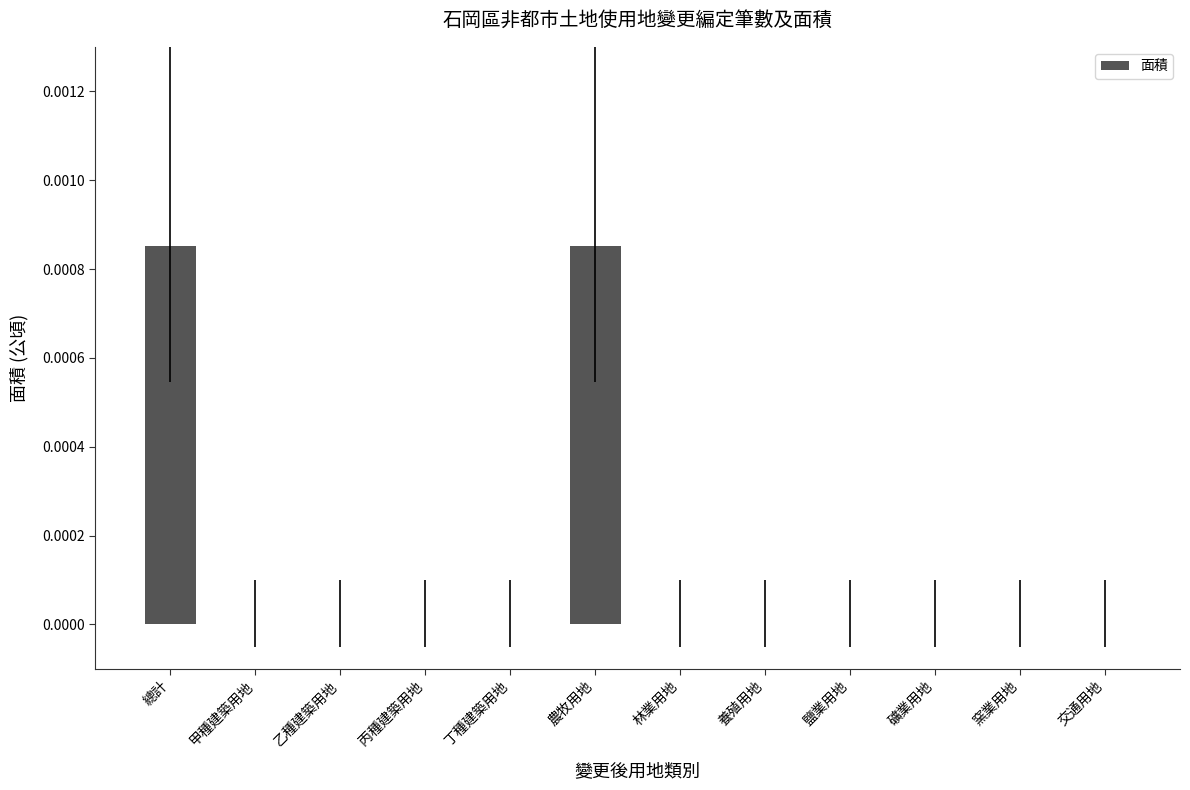

Which has a higher value, 農牧用地 or 甲種建築用地?

農牧用地